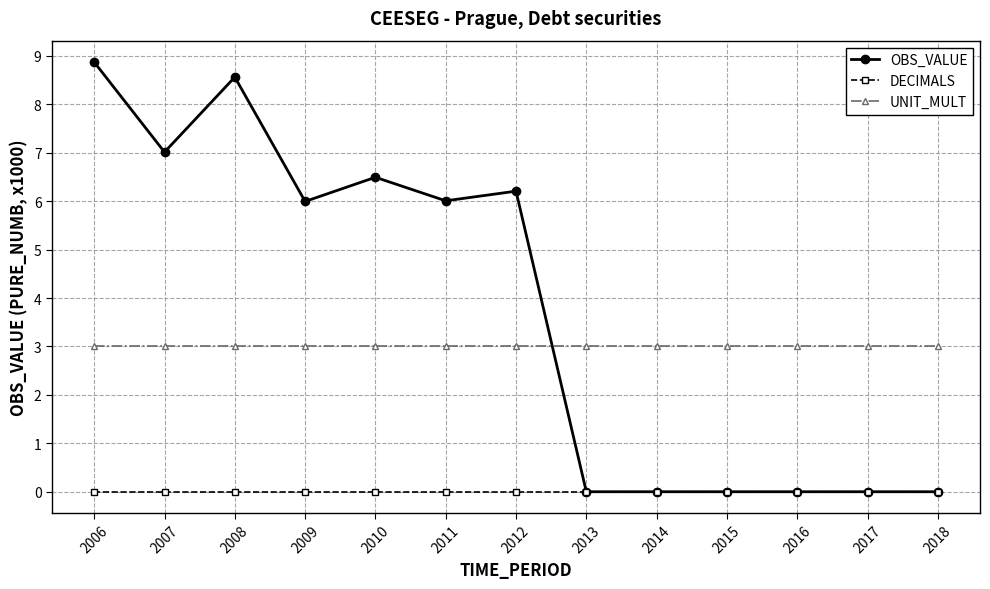

What is the difference between the highest and lowest values at 2018?

3.0